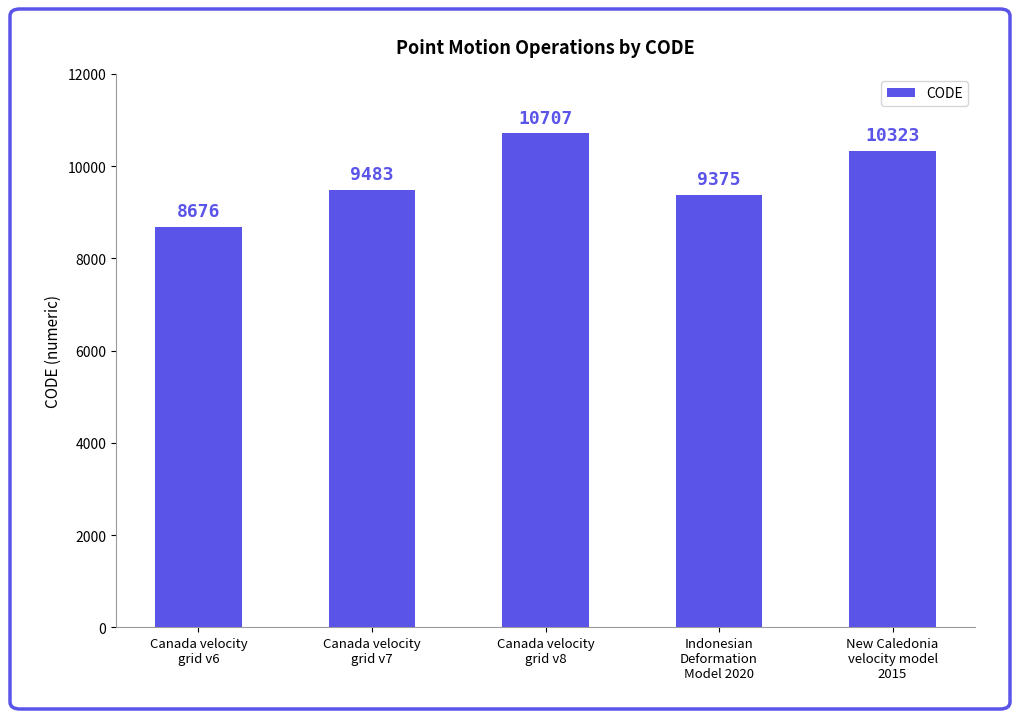

Approximately how many times larger is the value at Canada velocity
grid v8 compared to New Caledonia
velocity model
2015?

1.0